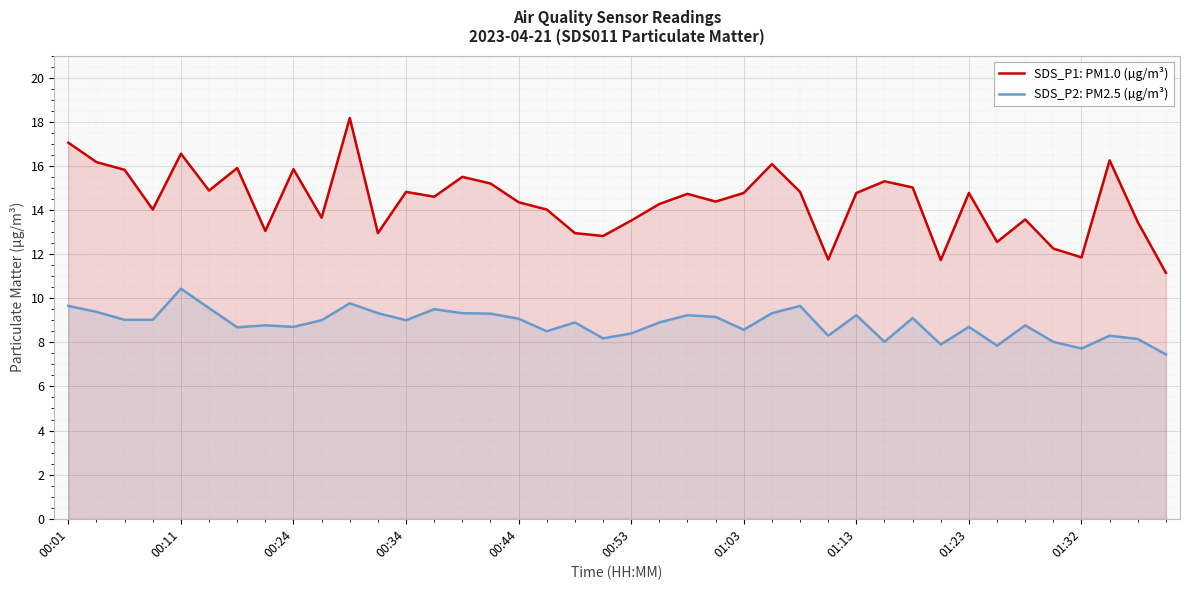

The SDS_P1: PM1.0 (µg/m³) series shows 11.2 at 39. True or false?

True